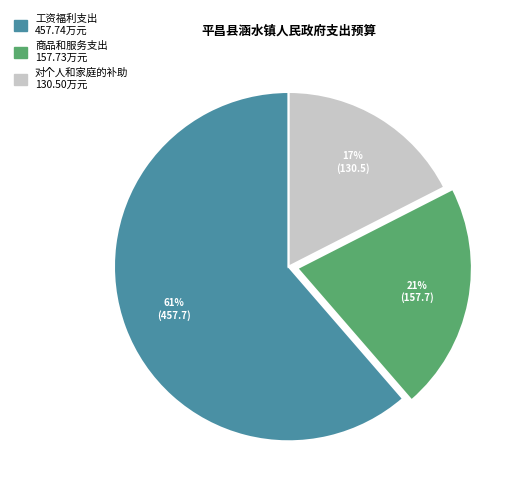

Is there a majority slice in this chart?

Yes